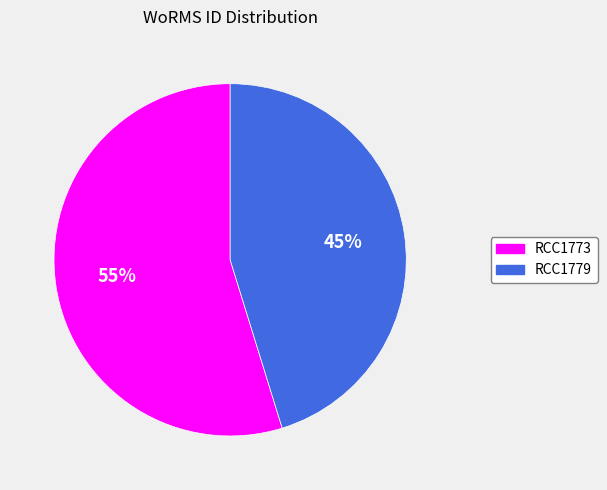

Approximately how many times larger is the value at RCC1773 compared to RCC1779?

1.2